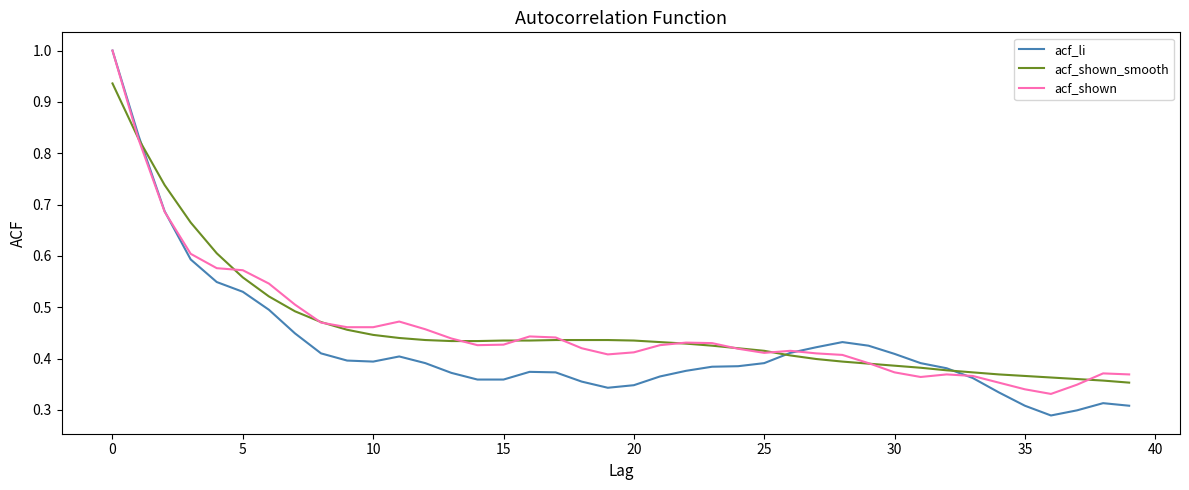

What is the maximum value shown in the chart?

1.0